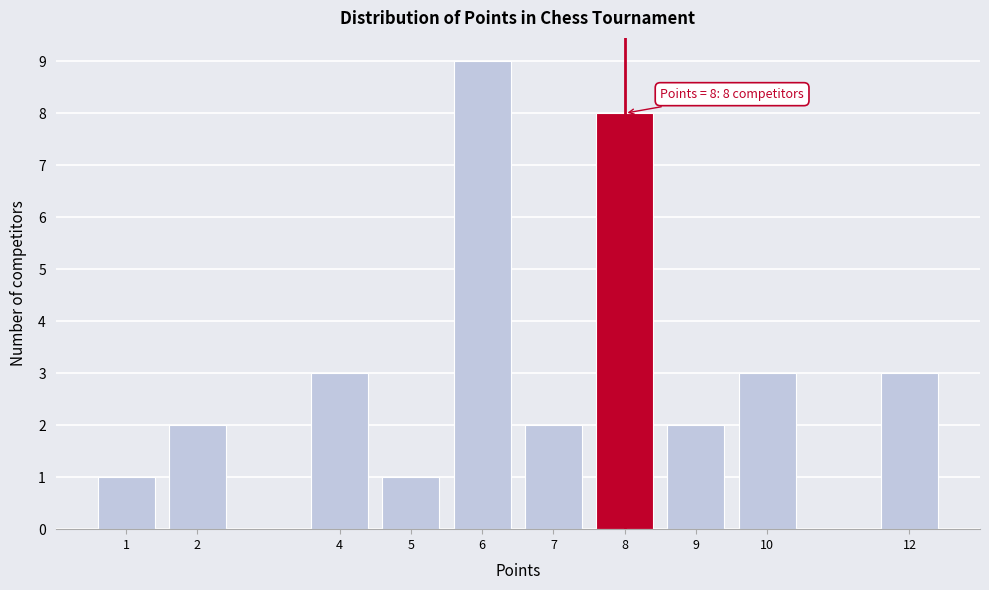

Reading left to right, extract all data points from this chart.

1	2	3	1	9	2	8	2	3	3